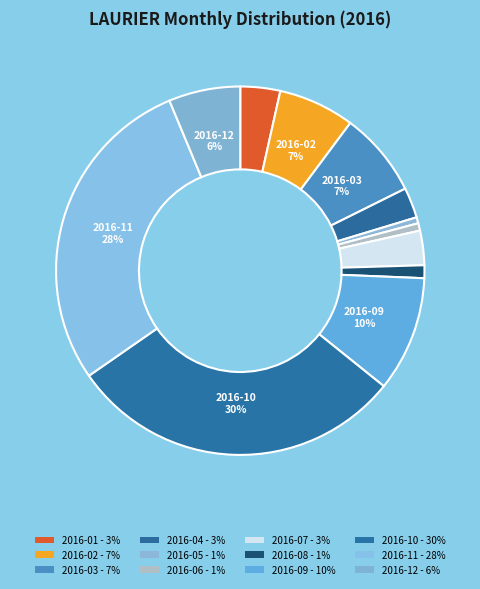

Is it true that 2016-04 is 9% of the pie?

False